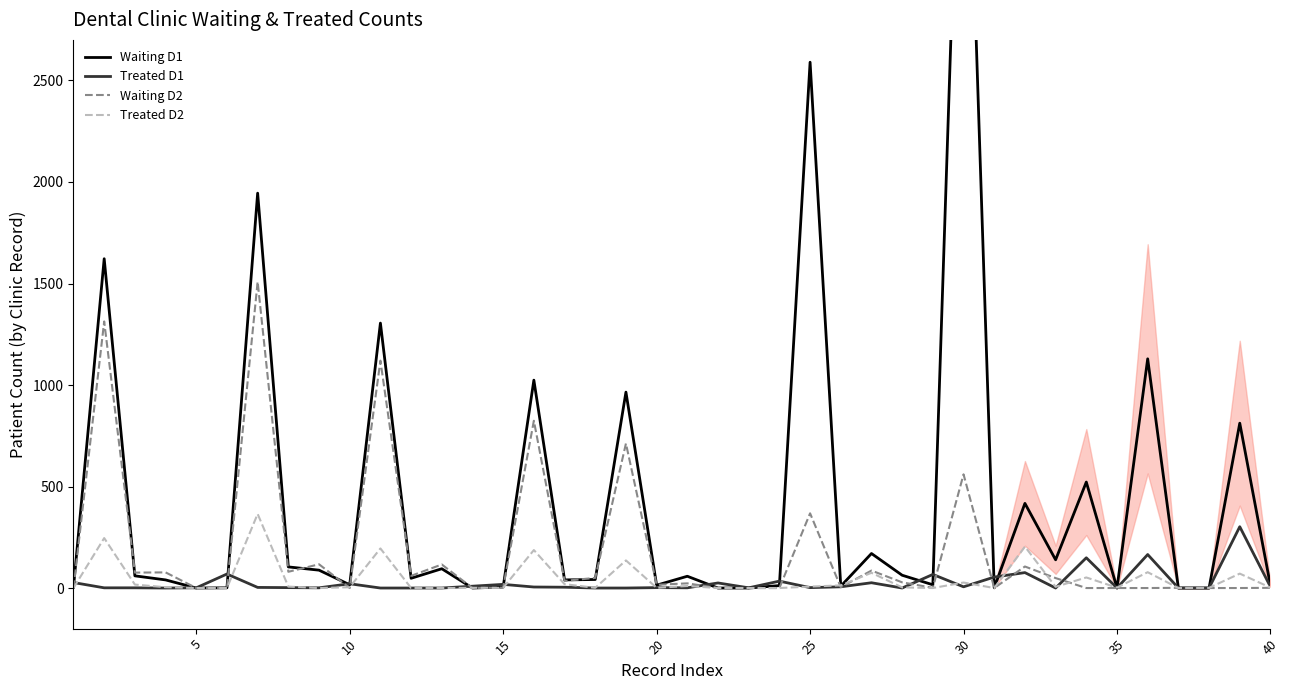

What is the difference between the maximum and minimum values in the Treated D1 series?

302